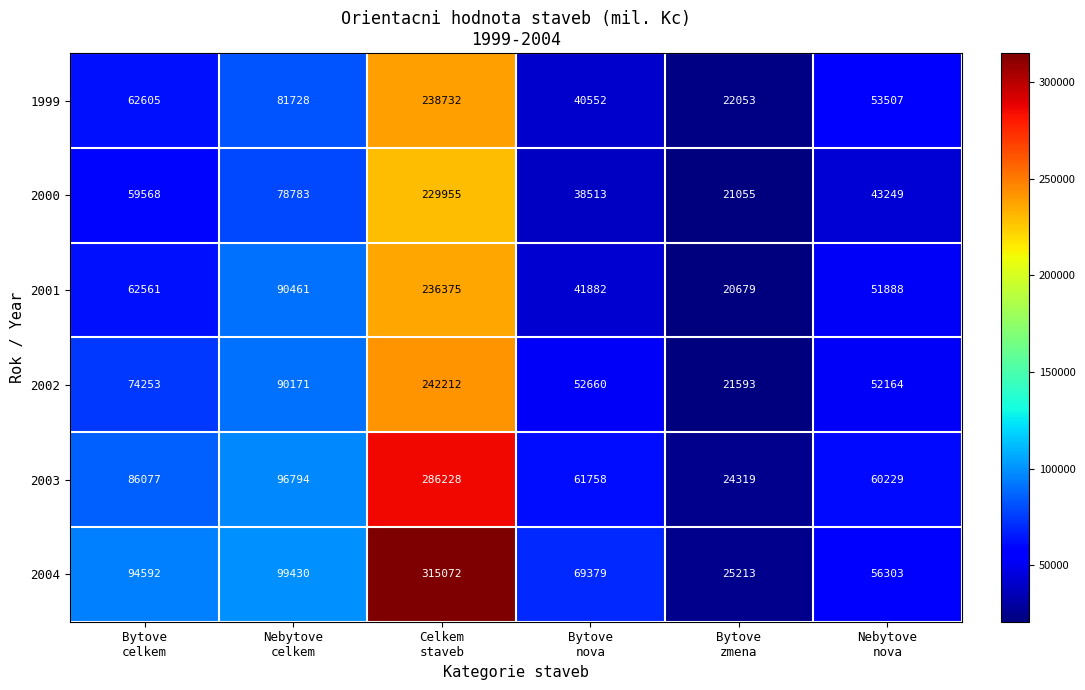

What is the difference between the maximum and minimum values in the 2004 series?

289859